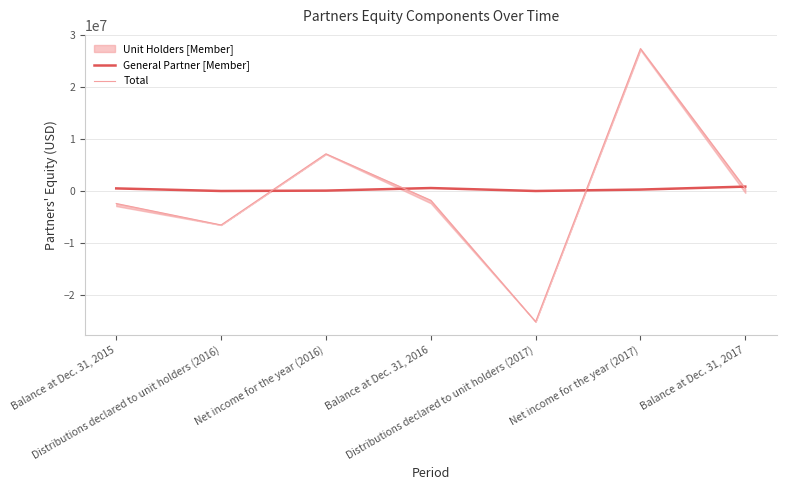

What is the label of the 3rd point from the left?

Net income for the year (2016)